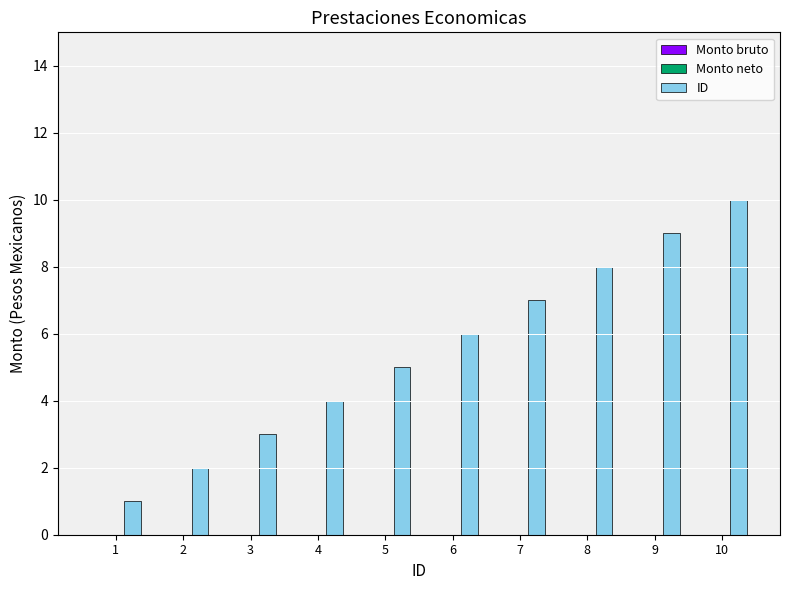

At which category does the chart reach its peak across all series?

10